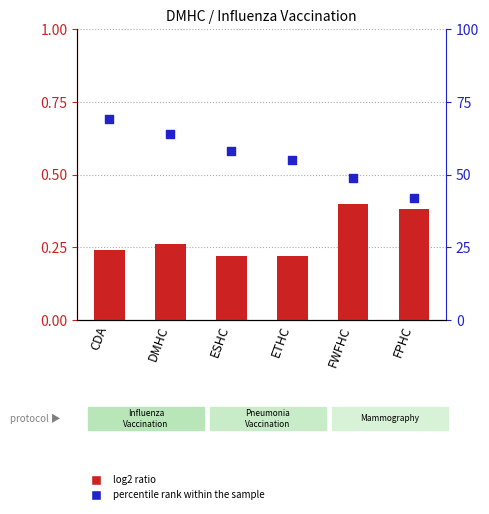

At which category is the sum across all series the highest?

CDA